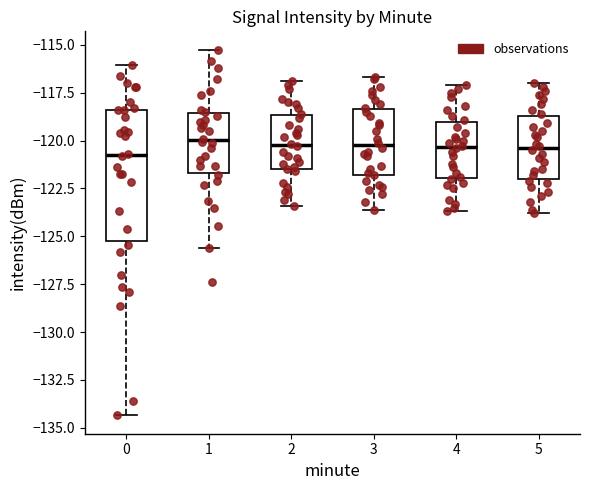

Reading left to right, transcribe this box plot: for each box, give where its median line is, the range the box spans, and where its two whiskers end, as read against the y-axis. The values are not printed on the chart, so give them approximately, as read against the axis.

0: median -120.5, box -125.0 to -118.5, whiskers -134.5 to -116.0
1: median -120.0, box -121.5 to -118.5, whiskers -125.5 to -115.0
2: median -120.0, box -121.5 to -118.5, whiskers -123.5 to -117.0
3: median -120.0, box -122.0 to -118.5, whiskers -123.5 to -116.5
4: median -120.5, box -122.0 to -119.0, whiskers -123.5 to -117.0
5: median -120.5, box -122.0 to -118.5, whiskers -124.0 to -117.0